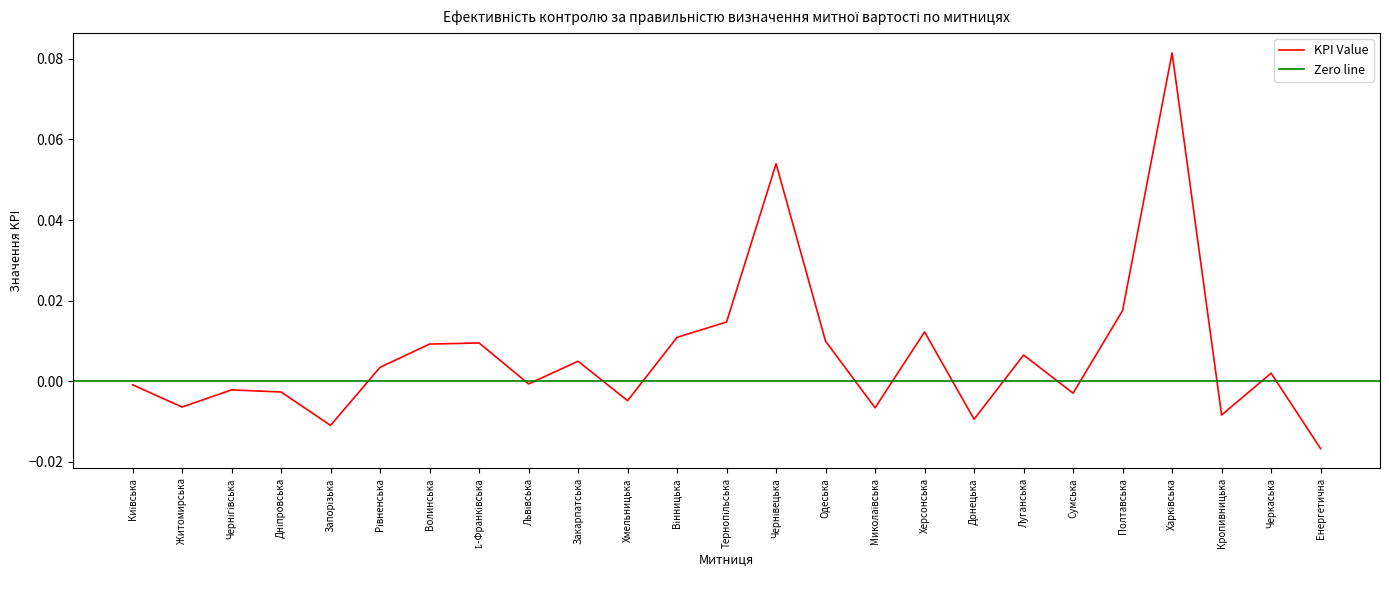

List the labels in order of value, largest first.

Харківська, Чернівецька, Полтавська, Тернопільська, Херсонська, Вінницька, Одеська, І.-Франківська, Волинська, Луганська, Закарпатська, Рівненська, Черкаська, Львівська, Київська, Чернігівська, Дніпровська, Сумська, Хмельницька, Житомирська, Миколаївська, Кропивницька, Донецька, Запорізька, Енергетична